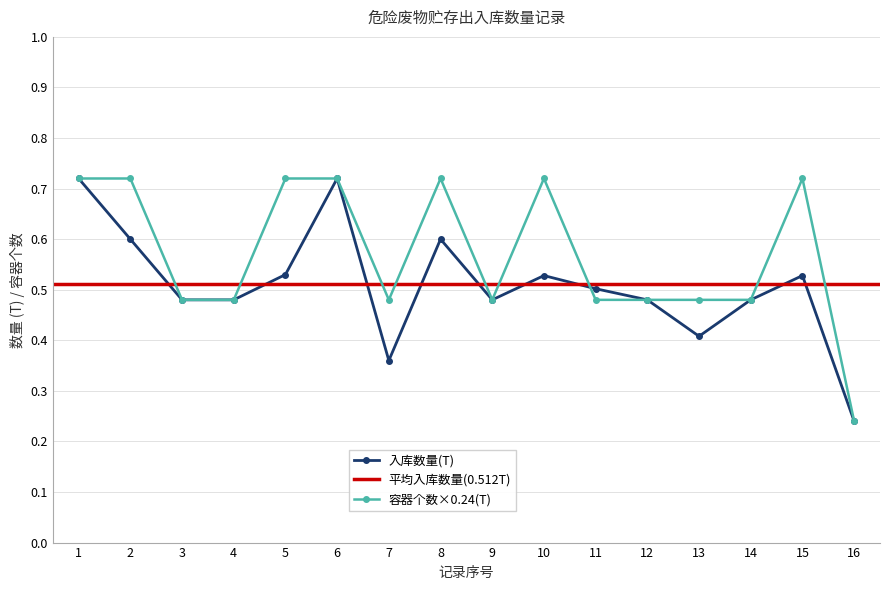

What is the maximum value for 容器个数?

0.7